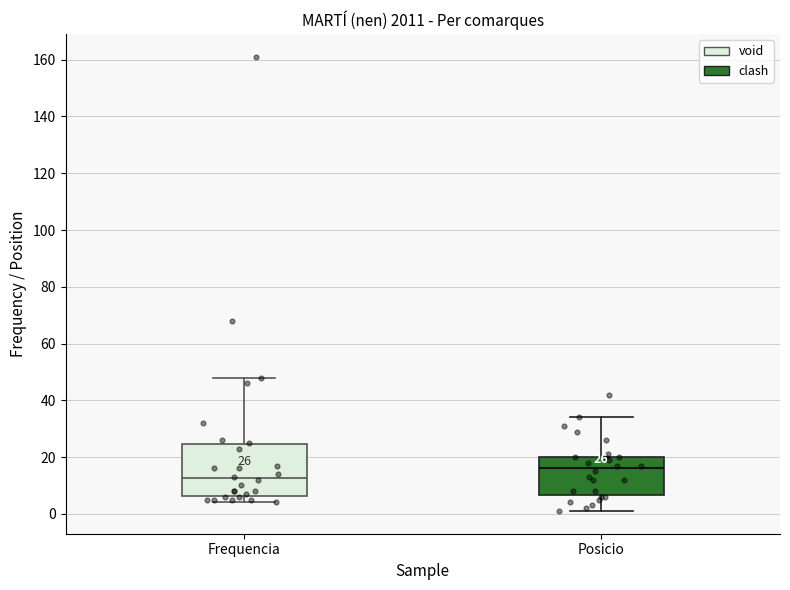

Which box has the lowest median line?

Frequencia